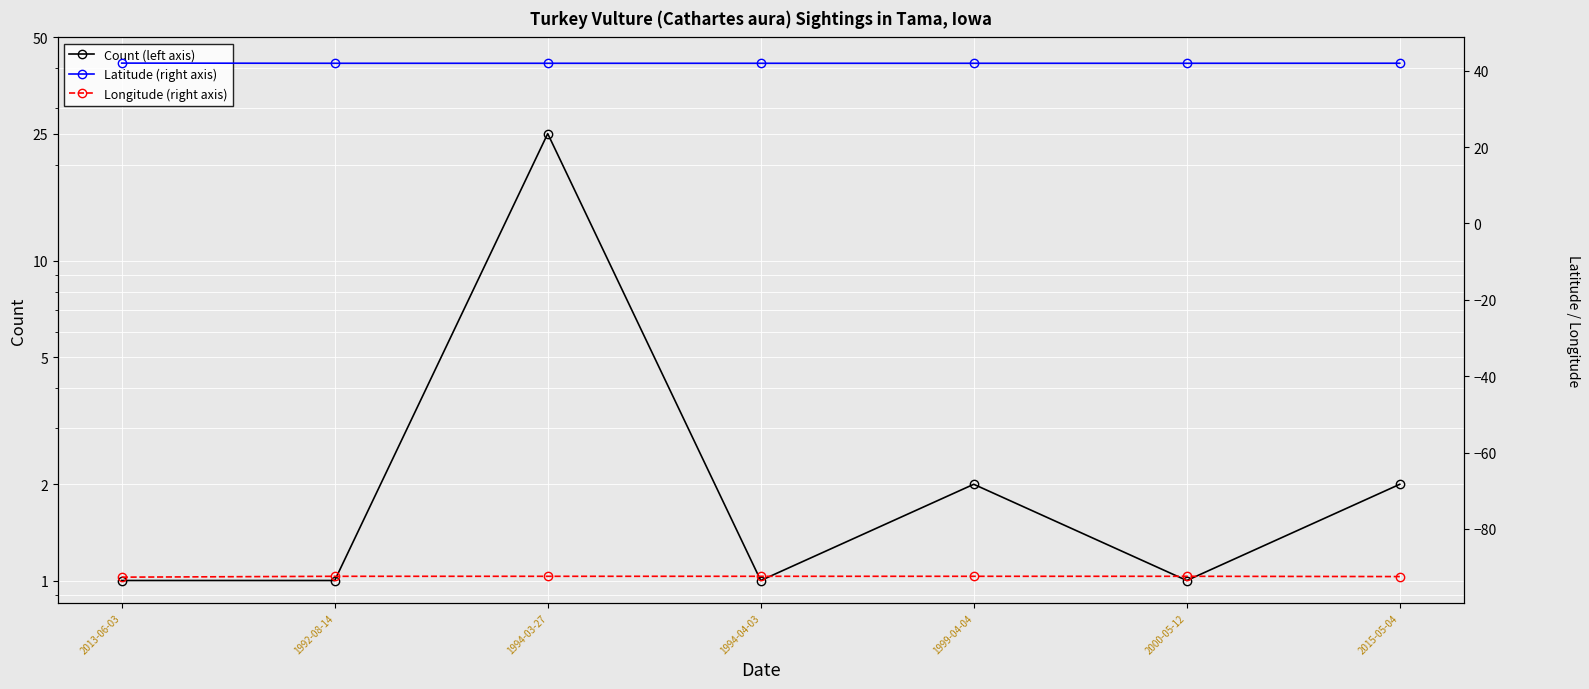

What is the label of the 3rd point from the right?

1999-04-04